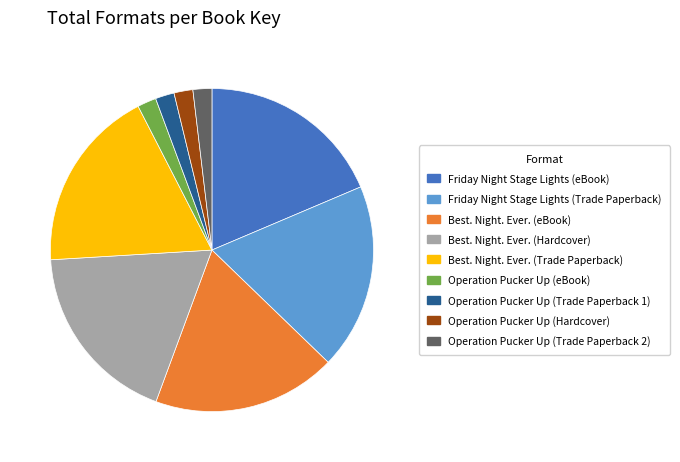

Do Operation Pucker Up (Trade Paperback 2) and Operation Pucker Up (Hardcover) together represent more than half of the pie?

No